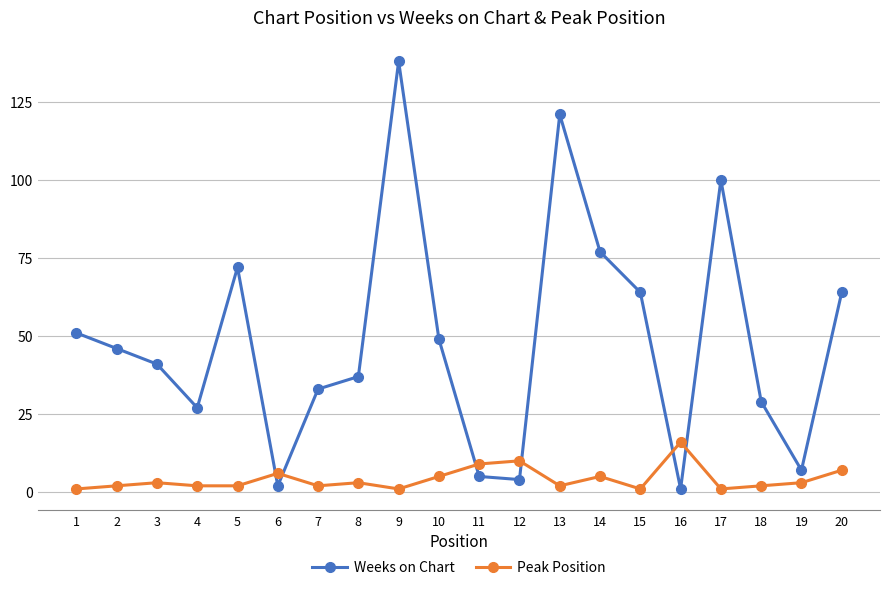

Where do Peak Position and Weeks on Chart first cross each other?

5 and 6